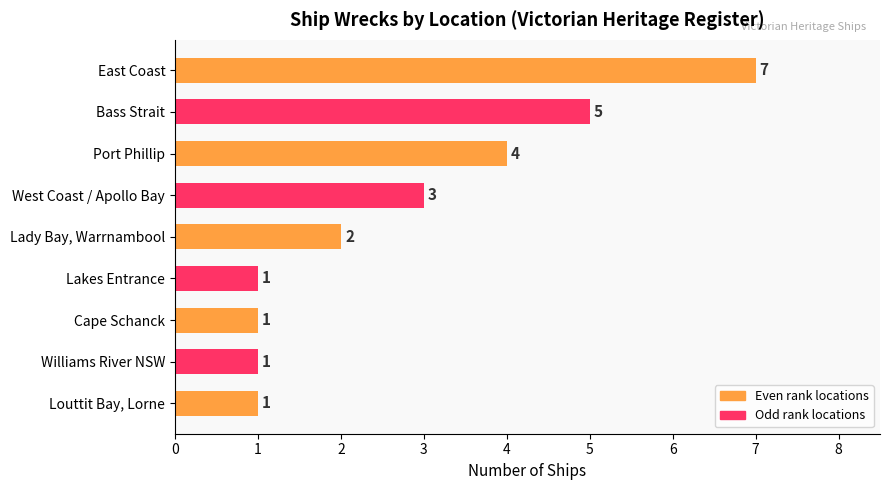

Which label corresponds to the largest value in the chart?

East Coast